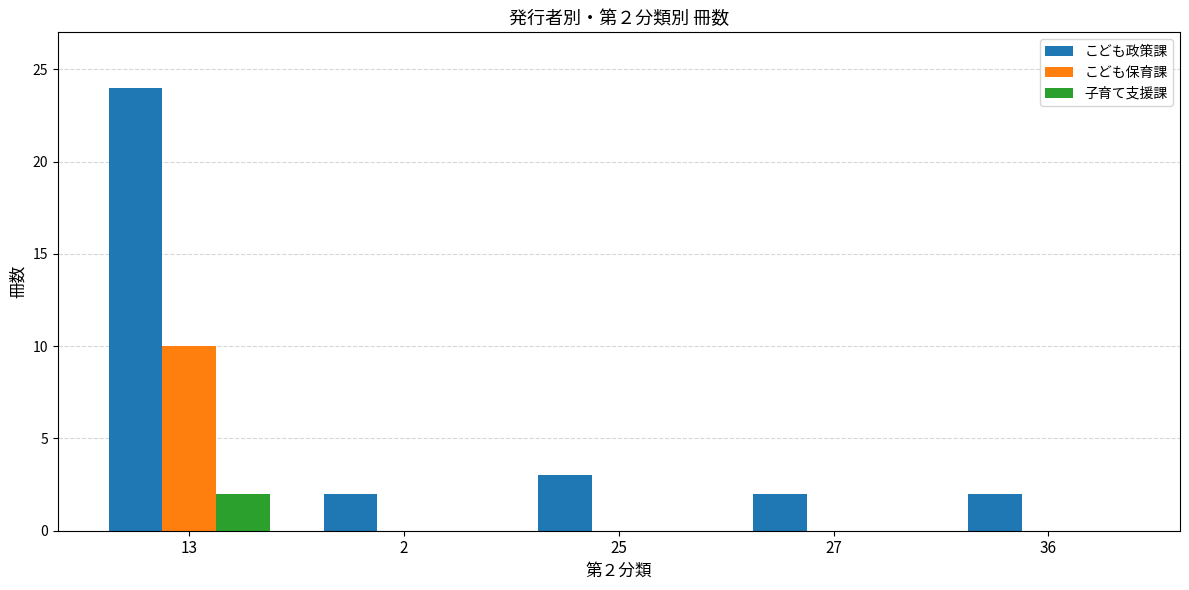

What is the sum of the こども政策課 values at 36 and 27?

4